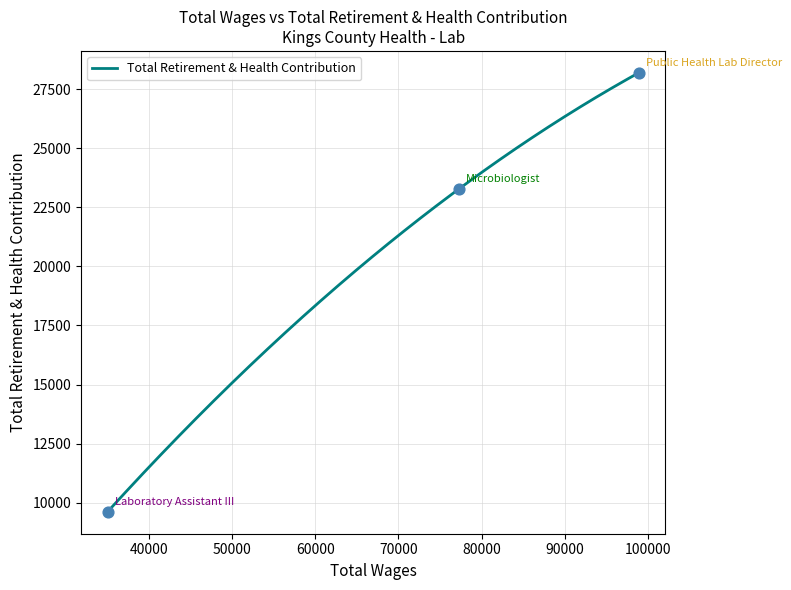

What is the change in value from 77324.0 to 35034.0?

-13675